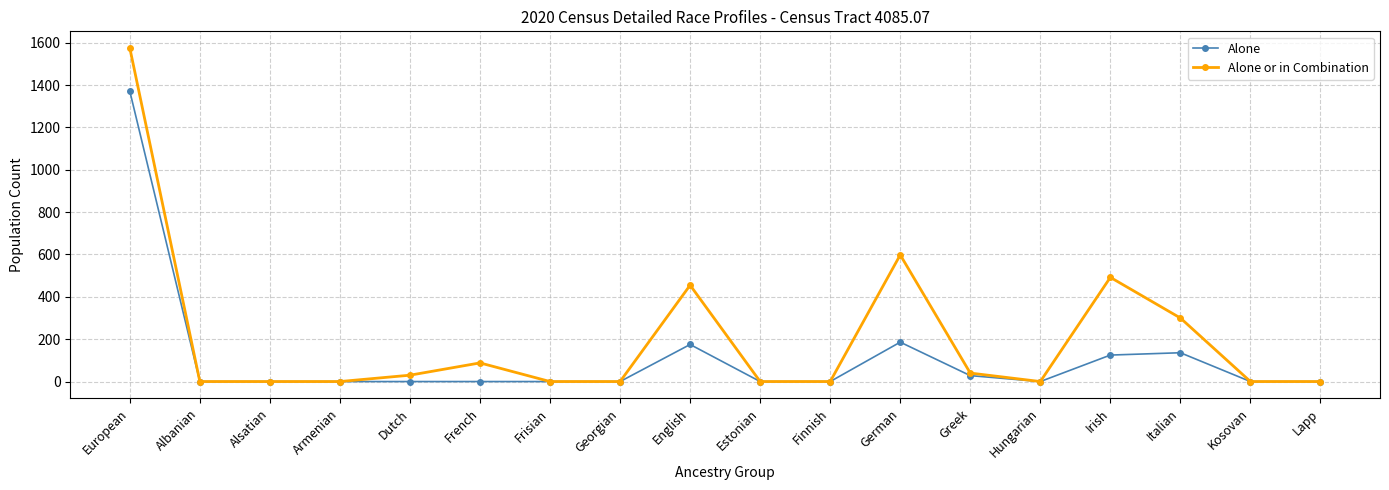

List the series in order of their peak value, lowest first.

Alone, Alone or in Combination